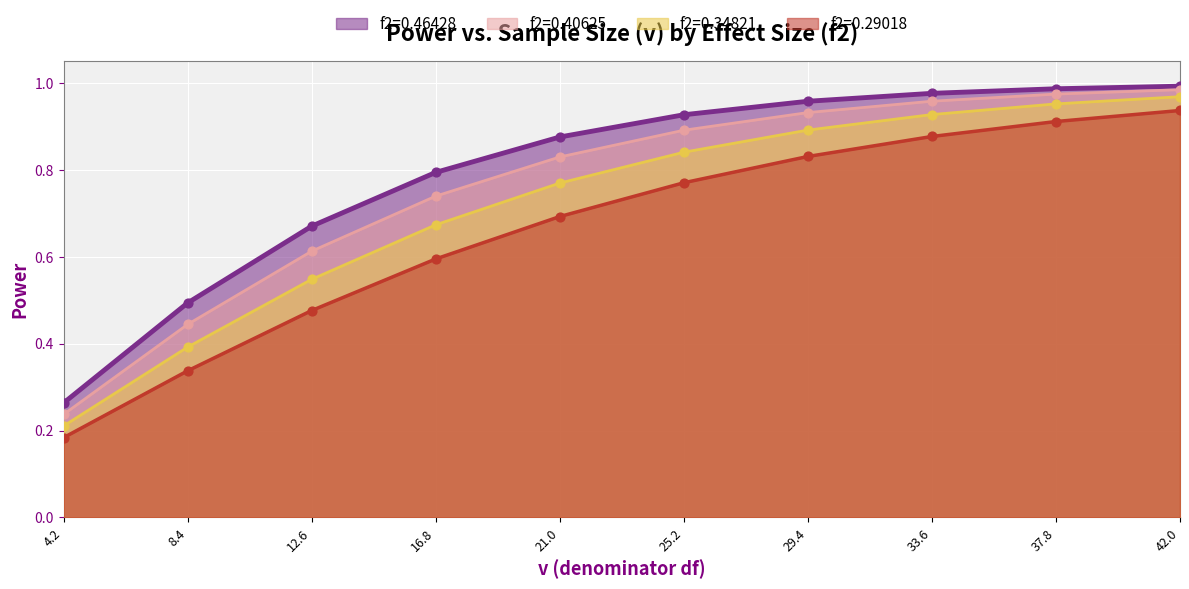

Which series contains the lowest Y value?

f2=0.29018